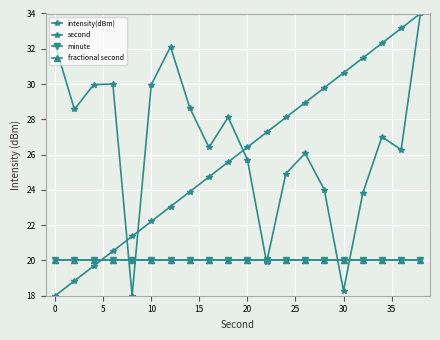

At how many categories does at least one series exceed 18?

20